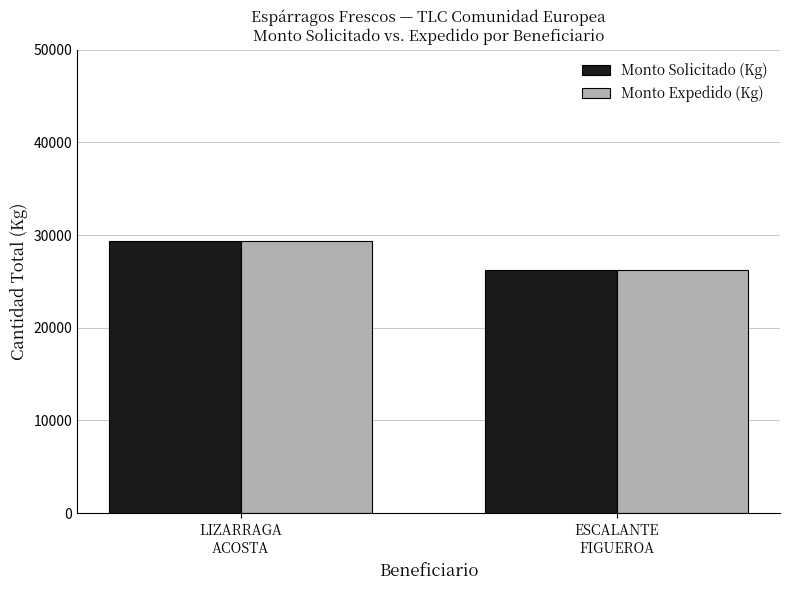

The value of Monto Expedido (Kg) at ESCALANTE
FIGUEROA is 44575. True or false?

False